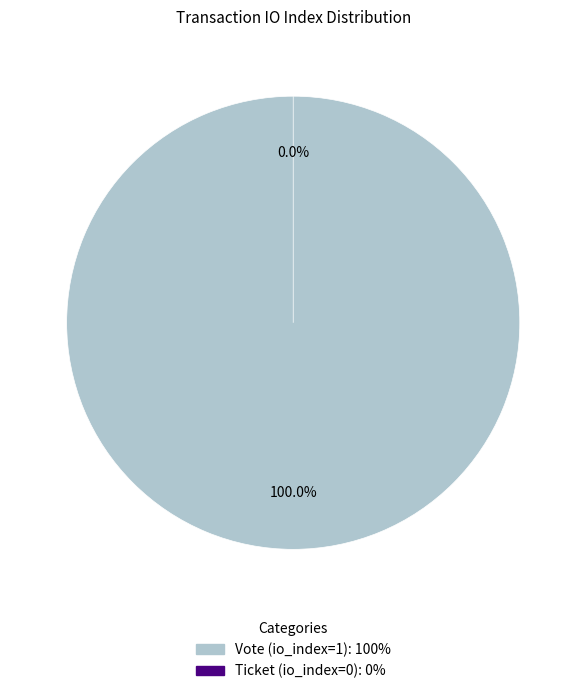

Which slice represents more than half of the pie?

Vote (io_index=1)